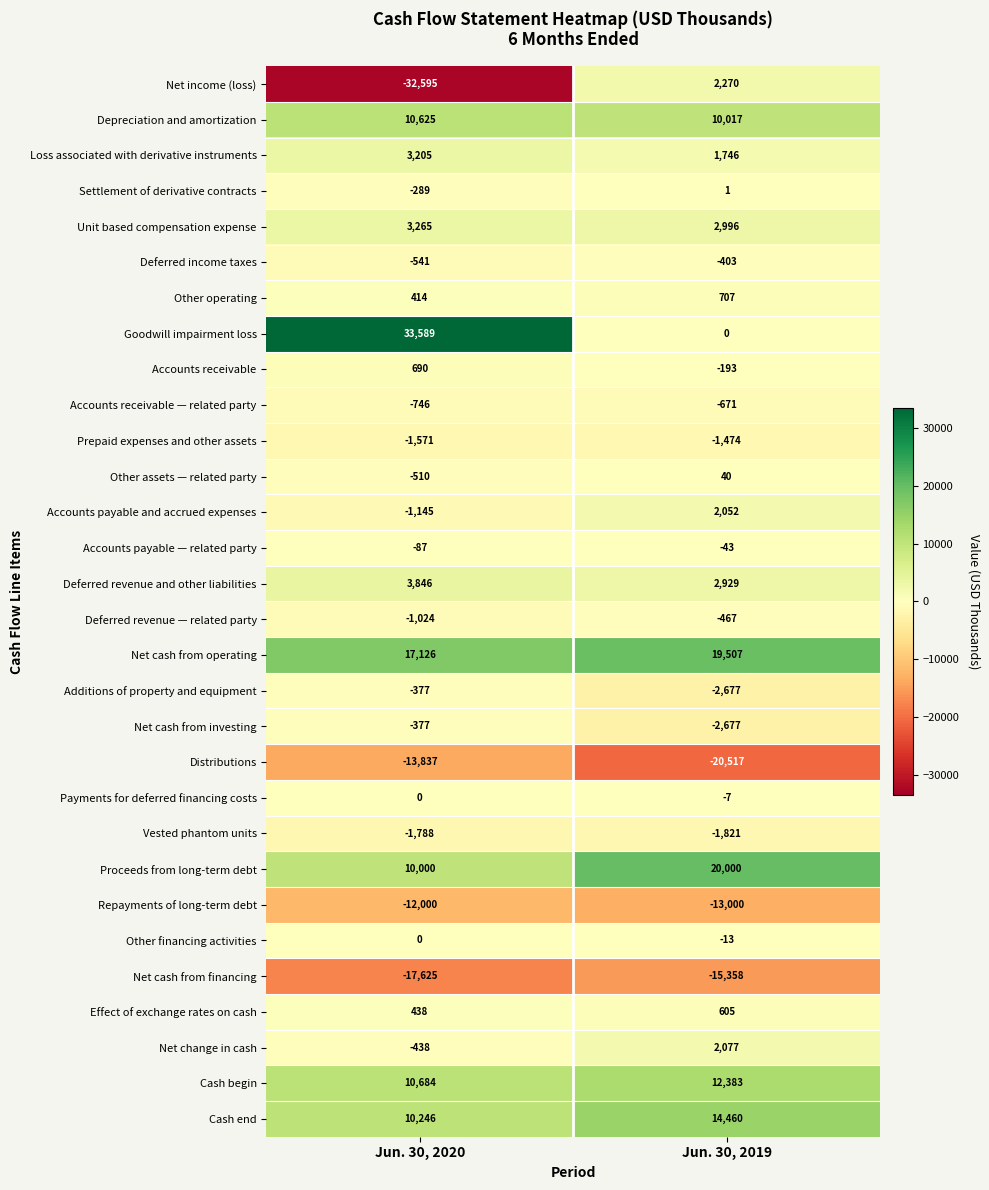

What is the difference between the Repayments of long-term debt values at Jun. 30, 2020 and Jun. 30, 2019?

1000